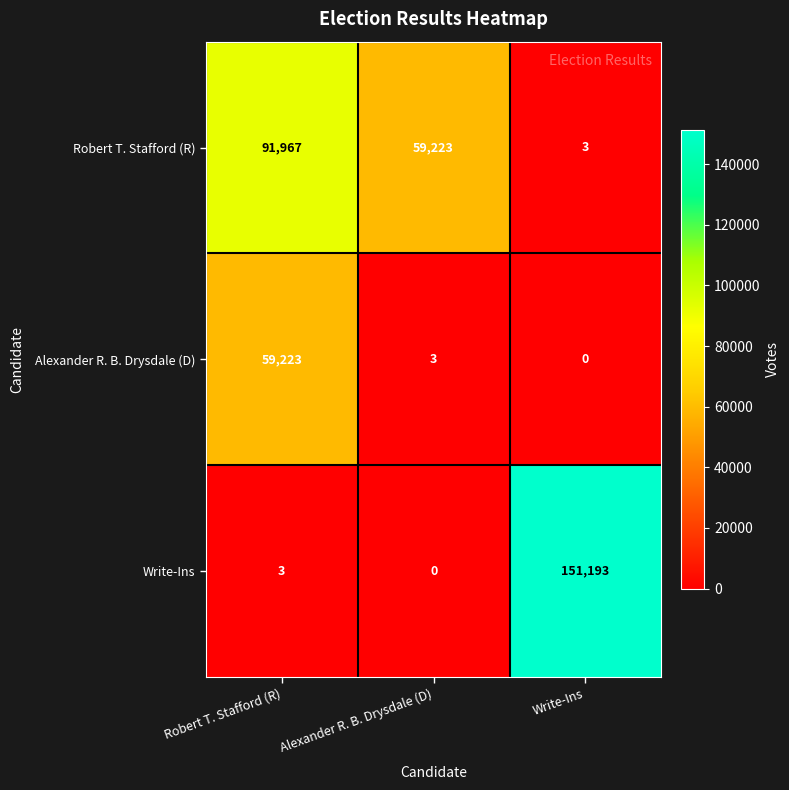

What is the maximum value shown in the chart?

151193